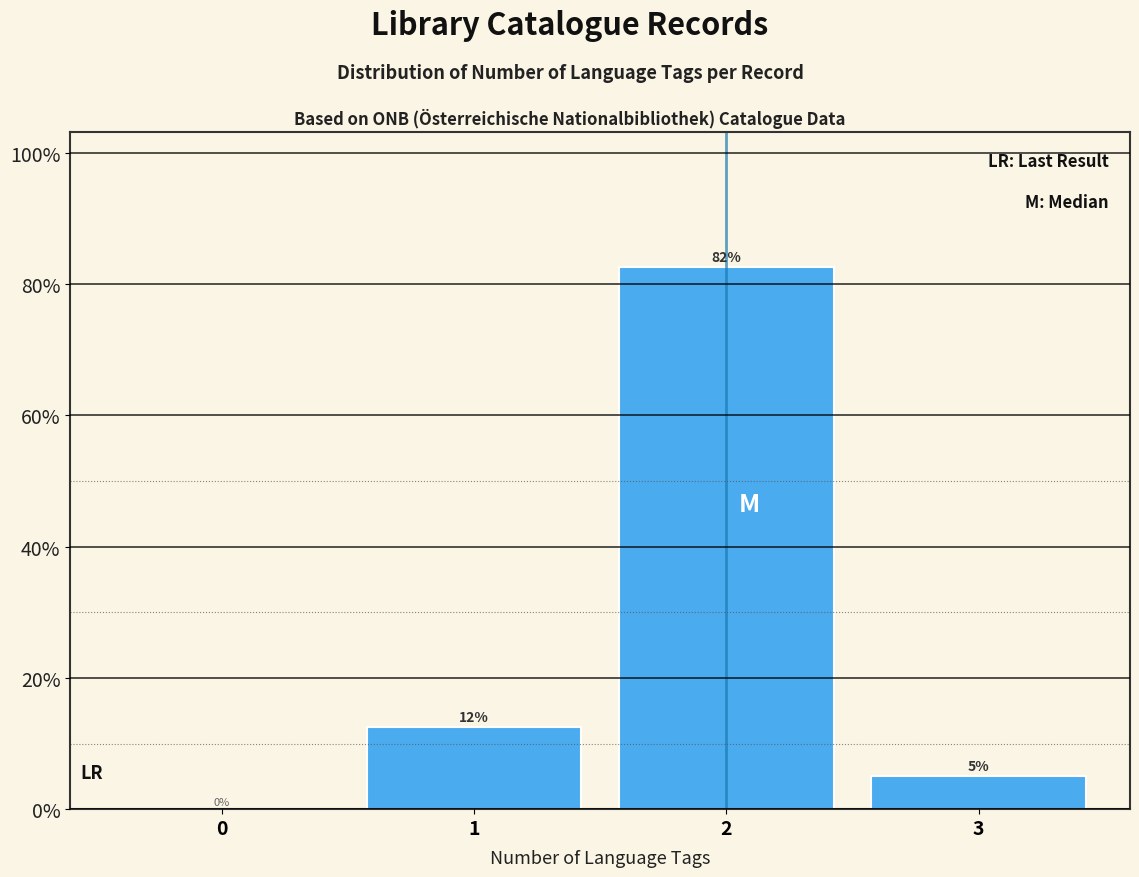

Is it true that the value at 3 is 5.0?

True